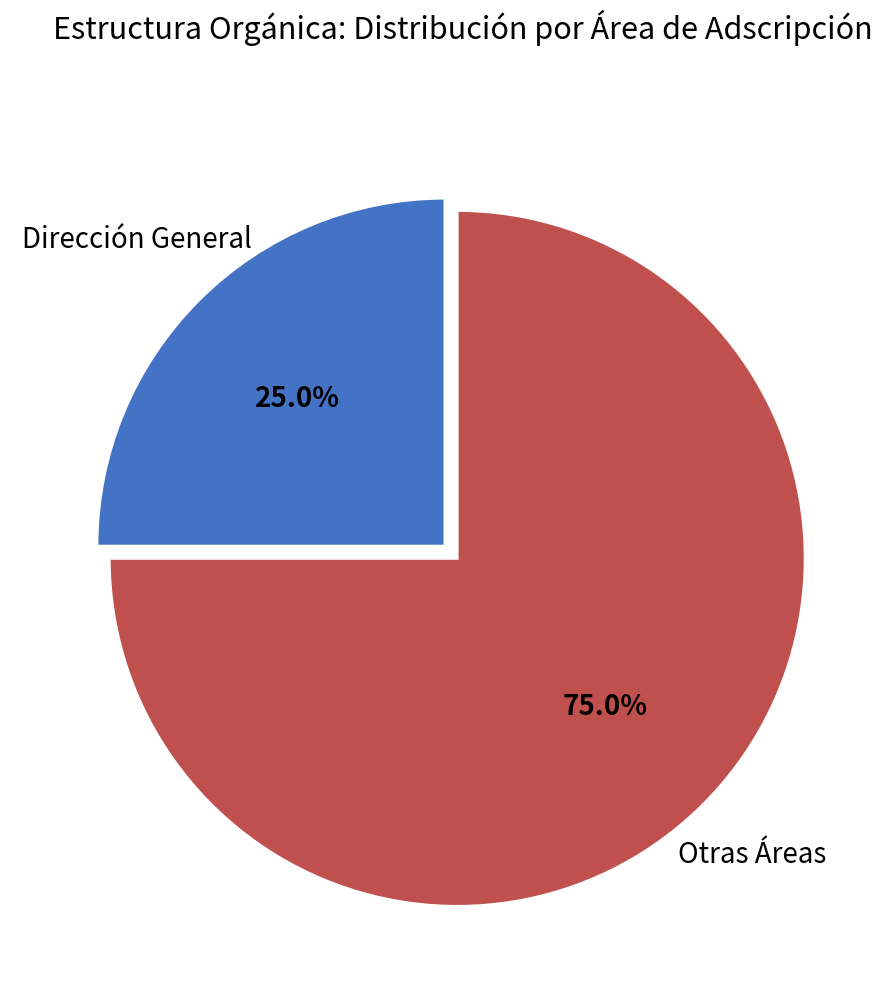

Count the number of slices in the pie.

2